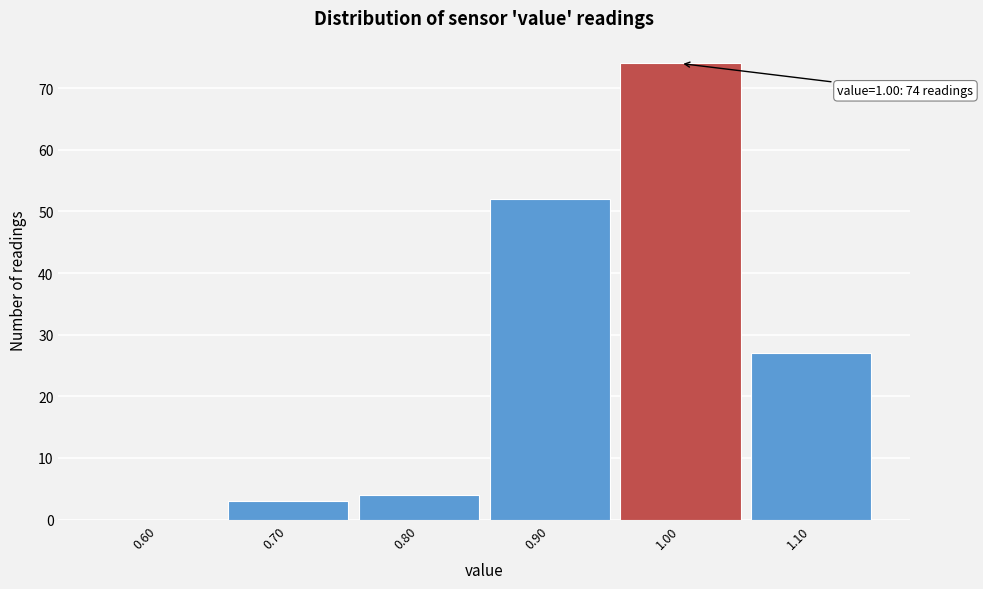

Which range on the x-axis has the tallest bar?

0.95 to 1.05